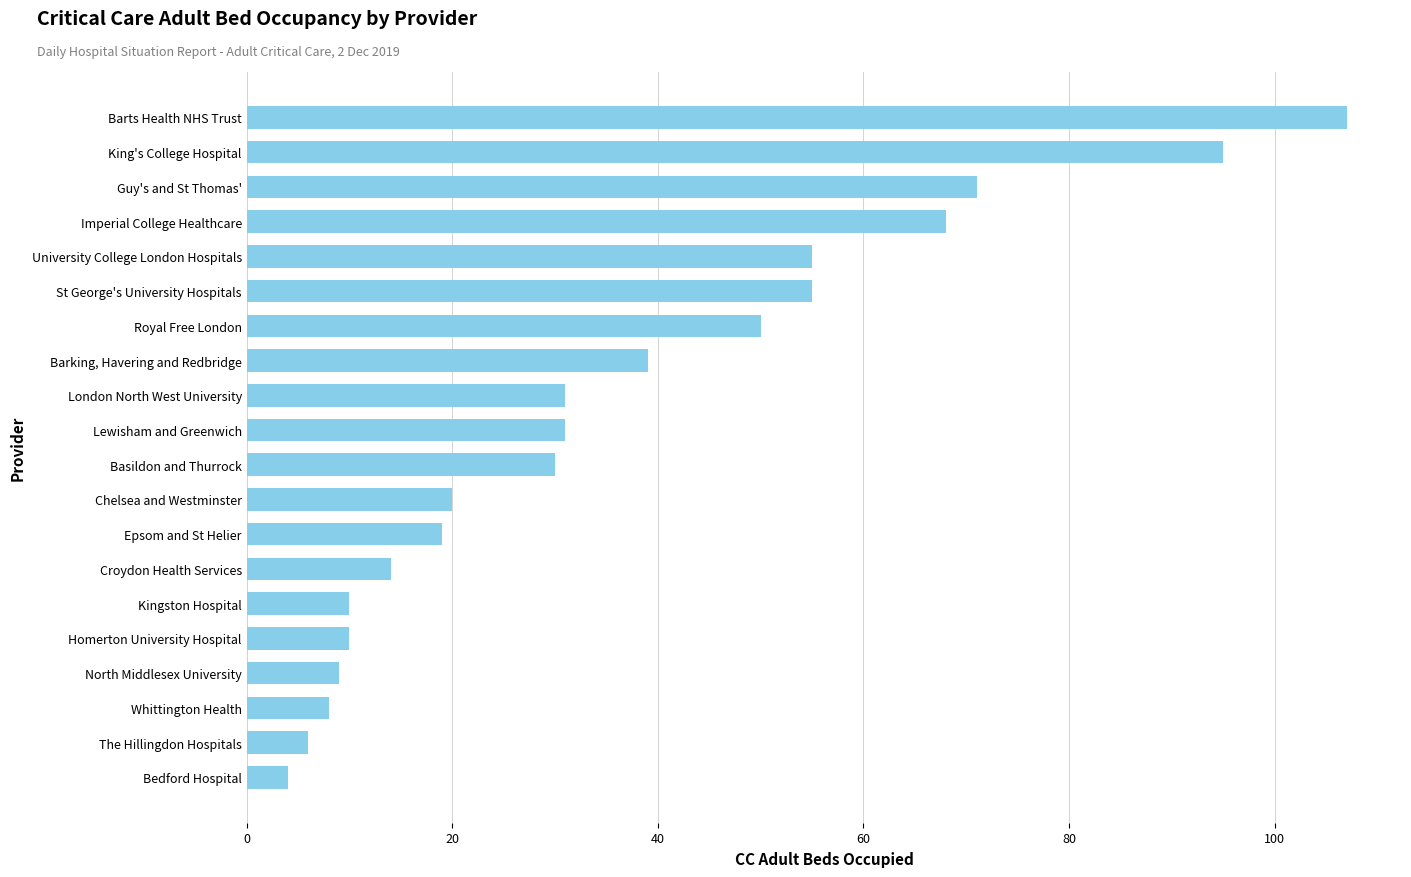

What is the average value?

37